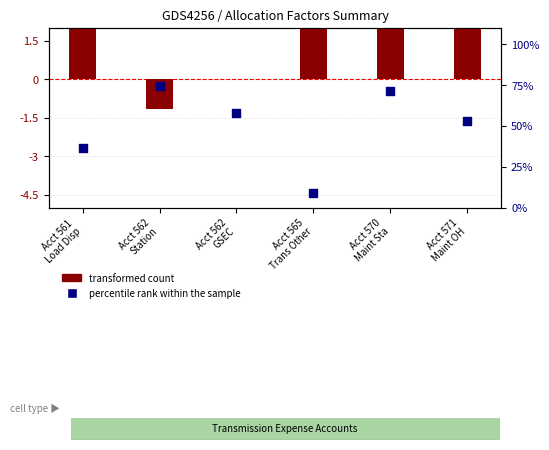

Is the value of percentile rank within the sample at Acct 562
Station greater than the value of transformed count at Acct 565
Trans Other?

Yes